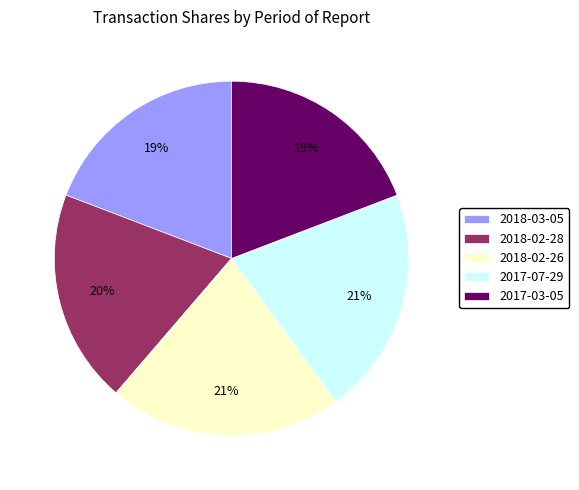

Combined, do 2017-07-29 and 2018-03-05 account for over 50%?

No